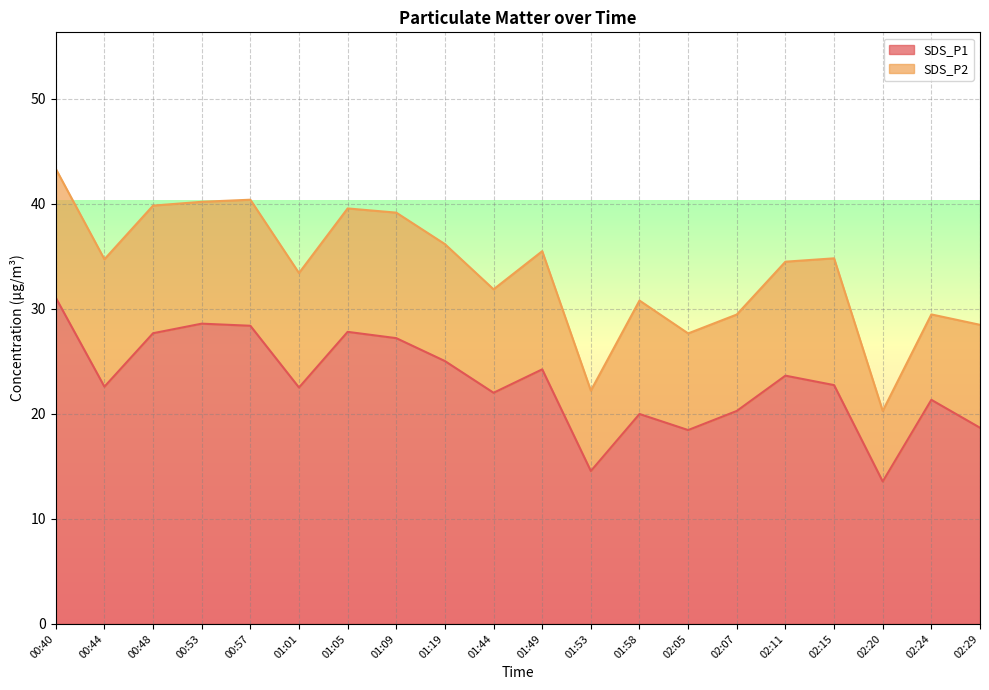

True or false: the data shows 28.6 at 00:53.

True